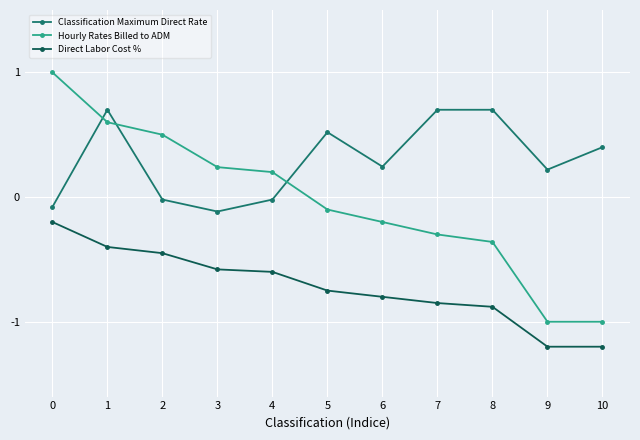

What is the difference between the maximum and second lowest values in the Direct Labor Cost % series?

1.0